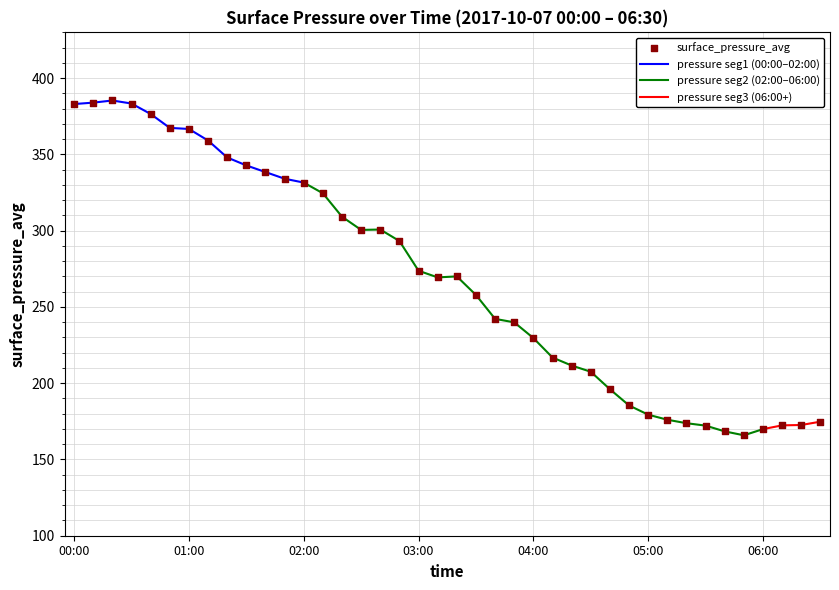

Which series has the largest total across all categories?

surface_pressure_avg